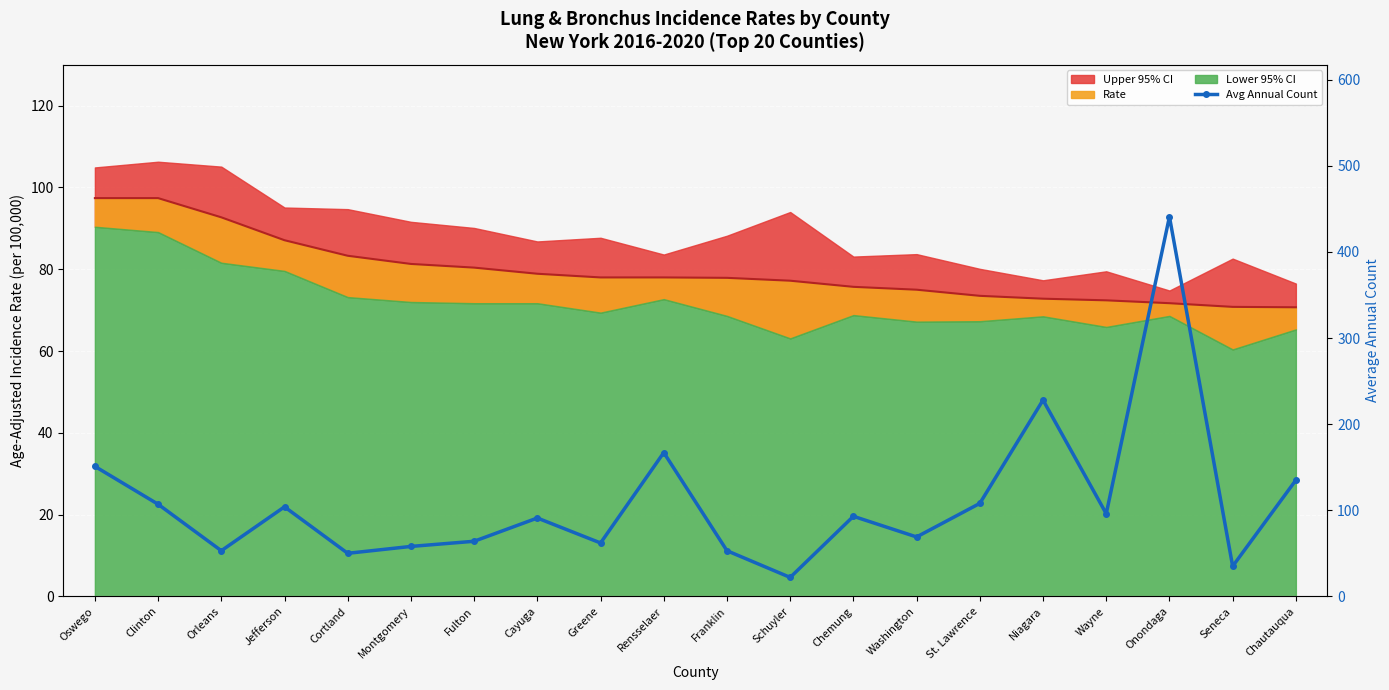

List the labels in order of value, smallest first.

Schuyler, Seneca, Cortland, Orleans, Franklin, Montgomery, Greene, Fulton, Washington, Cayuga, Chemung, Wayne, Jefferson, Clinton, St. Lawrence, Chautauqua, Oswego, Rensselaer, Niagara, Onondaga